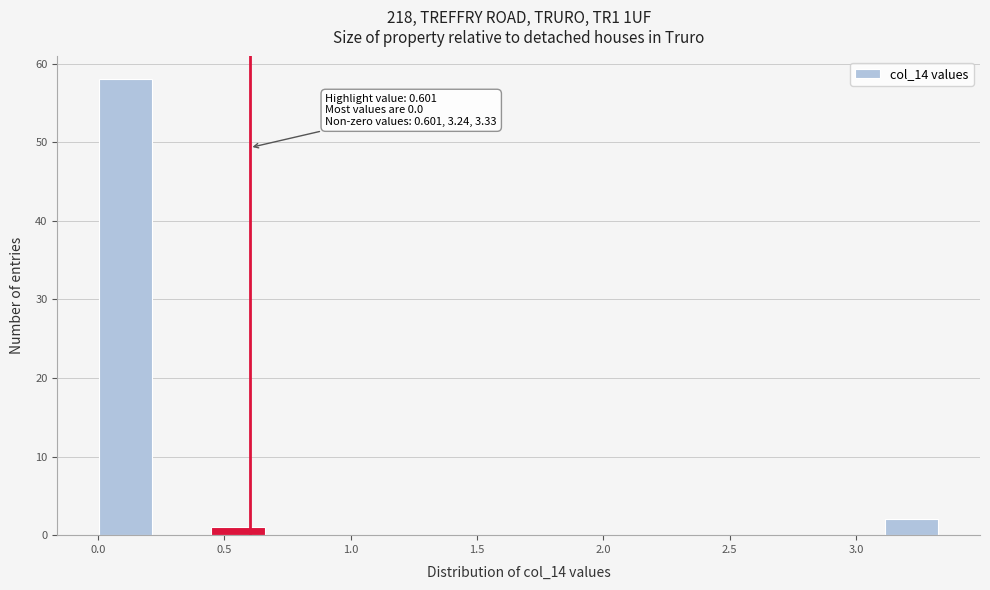

Over which range of the x-axis is the bar tallest?

0.00 to 0.20